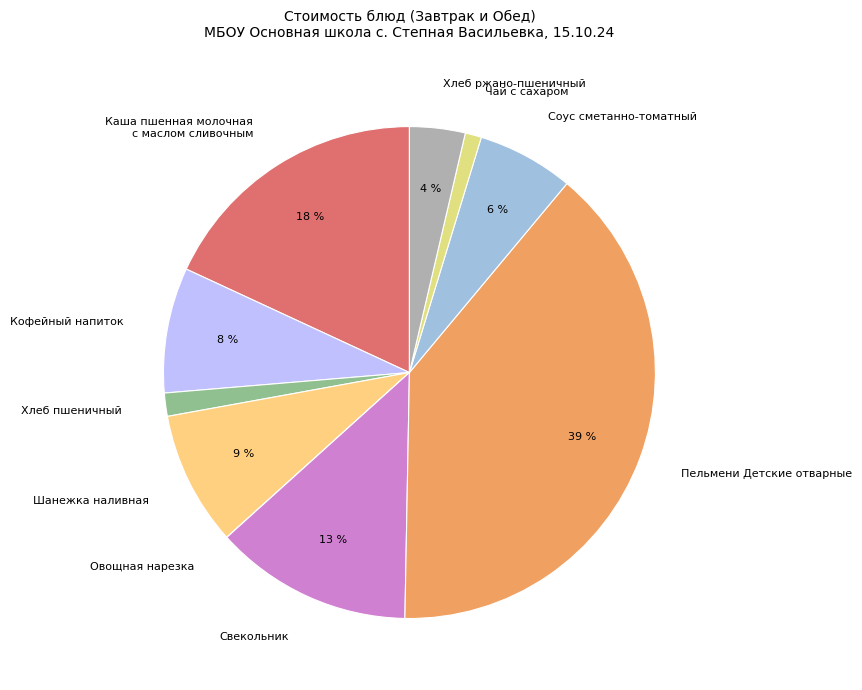

Do Хлеб пшеничный and Шанежка наливная together represent more than half of the pie?

No